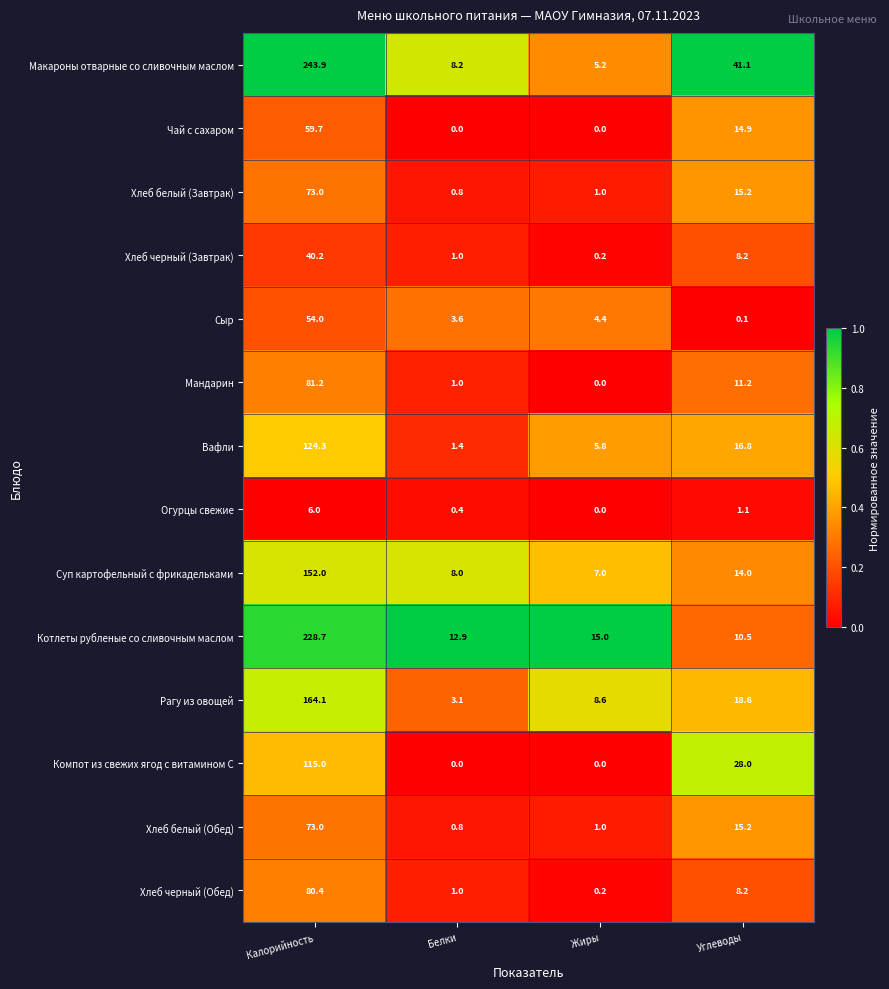

Read the Рагу из овощей value at Белки.

3.1